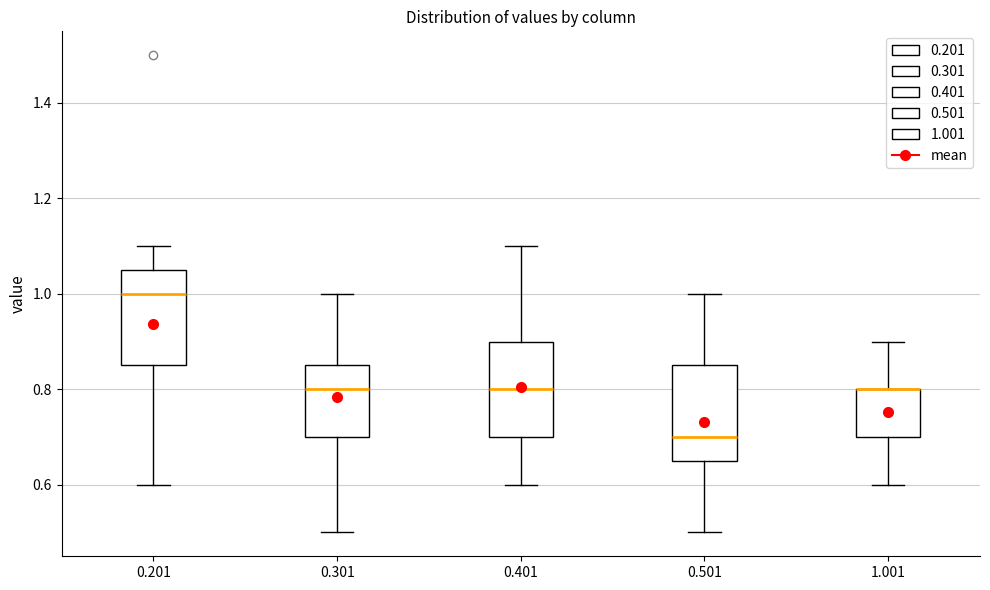

Reading left to right, read every box against the y-axis: the position of its median line, the range the box covers, and the ends of its whiskers. The values are not printed on the chart, so give them approximately, as read against the axis.

0.201: median 1.00, box 0.86 to 1.06, whiskers 0.60 to 1.10
0.301: median 0.80, box 0.70 to 0.86, whiskers 0.50 to 1.00
0.401: median 0.80, box 0.70 to 0.90, whiskers 0.60 to 1.10
0.501: median 0.70, box 0.66 to 0.86, whiskers 0.50 to 1.00
1.001: median 0.80 (drawn on the box's upper edge), box 0.70 to 0.80, whiskers 0.60 to 0.90